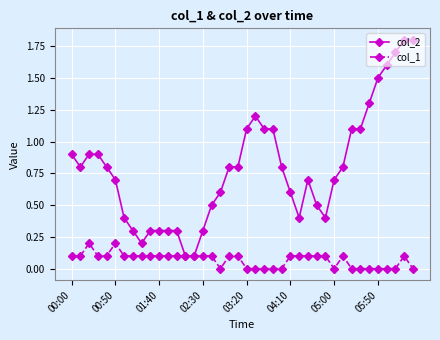

What is the difference between the second highest and second lowest values in the col_2 series?

1.7